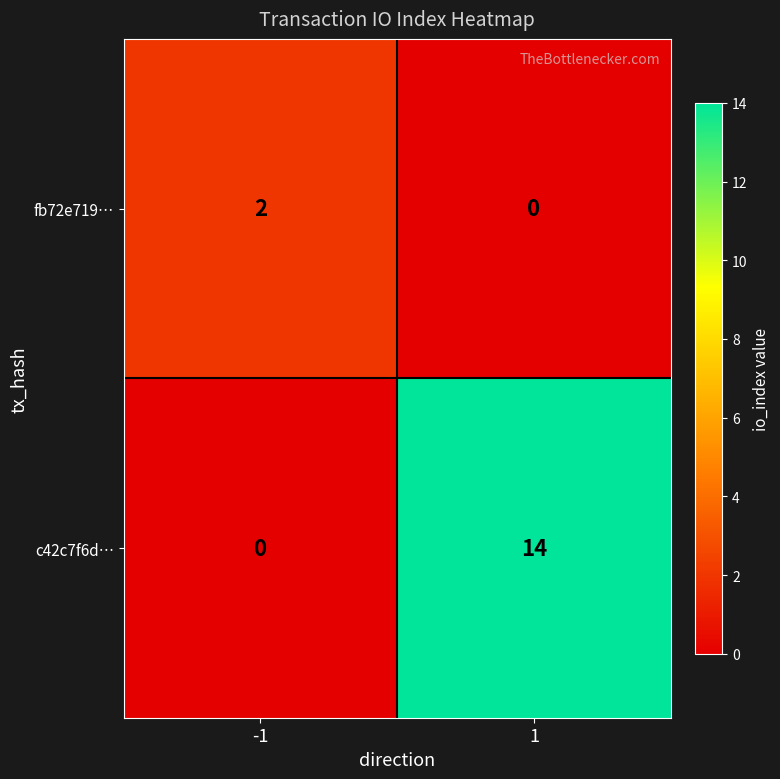

What is the sum of the c42c7f6d… values at 1 and -1?

14